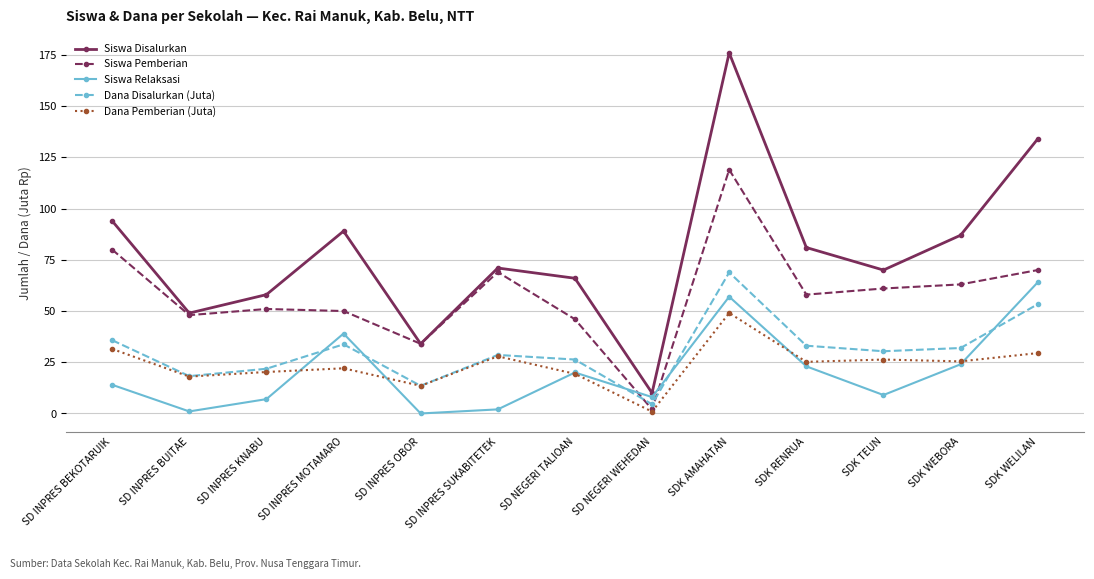

Is the value of Siswa Pemberian at SDK AMAHATAN greater than the value of Siswa Relaksasi at SD INPRES BEKOTARUIK?

Yes